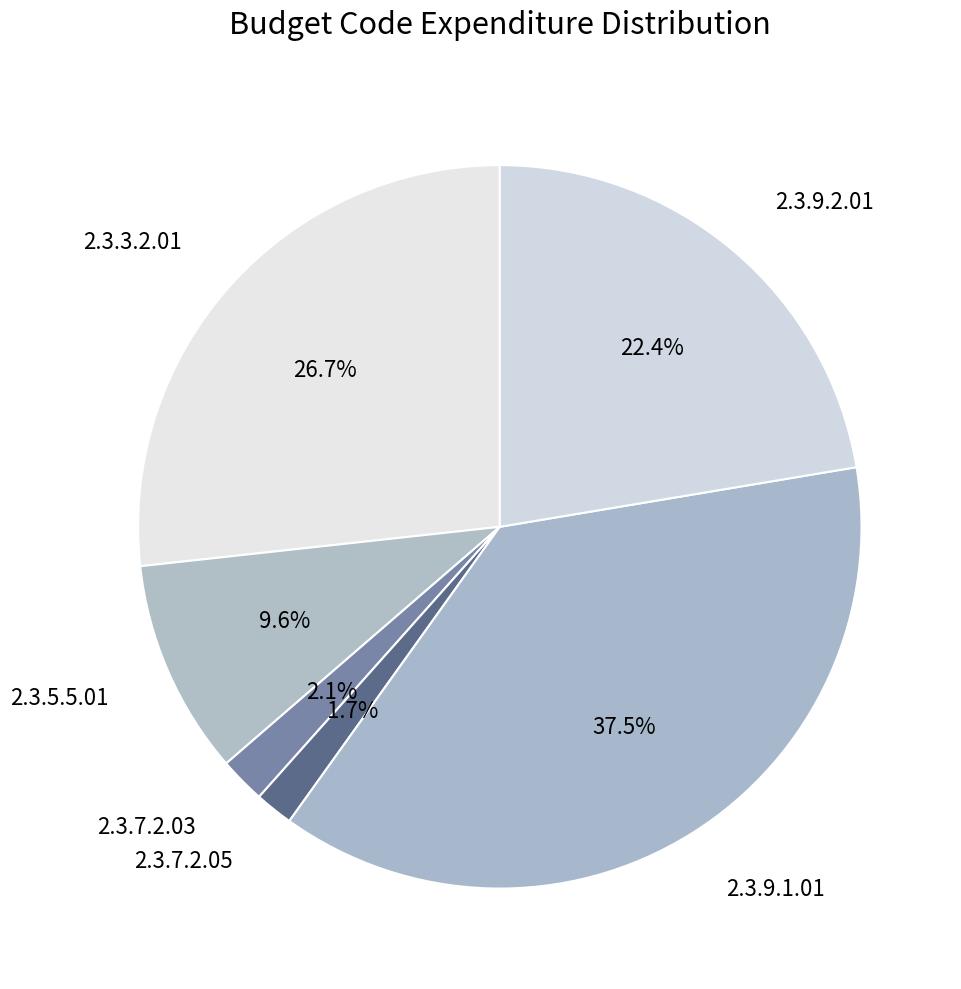

Between 2.3.7.2.03 and 2.3.5.5.01, which is larger?

2.3.5.5.01